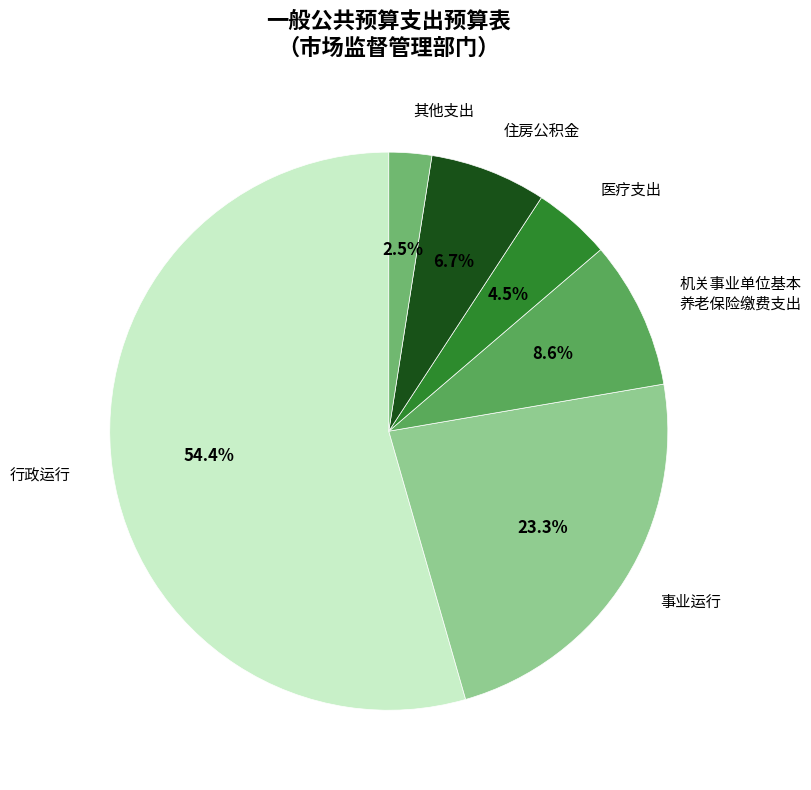

Which category has the biggest portion of the pie?

行政运行